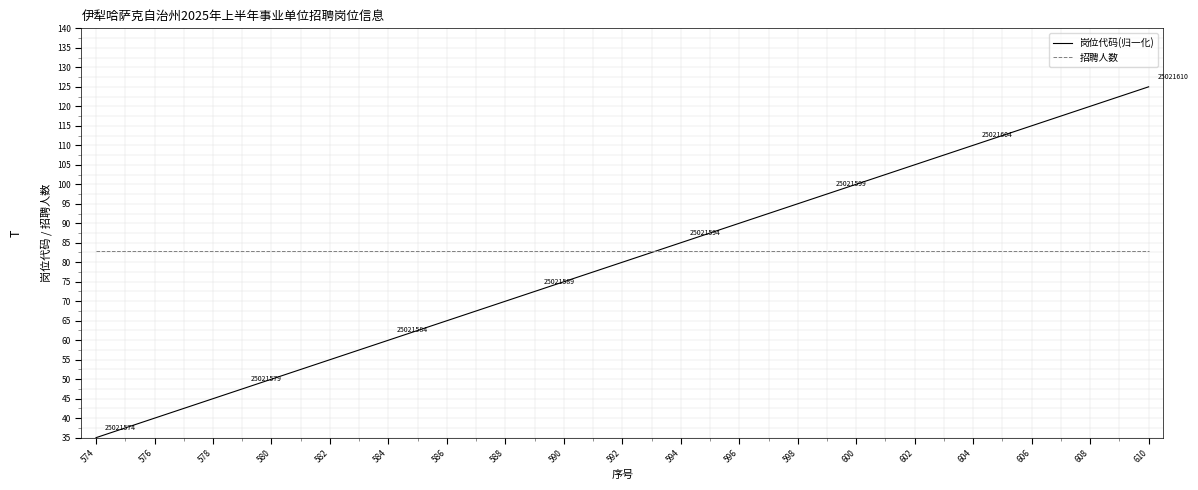

List the series in order of their peak value, highest first.

岗位代码(归一化), 招聘人数